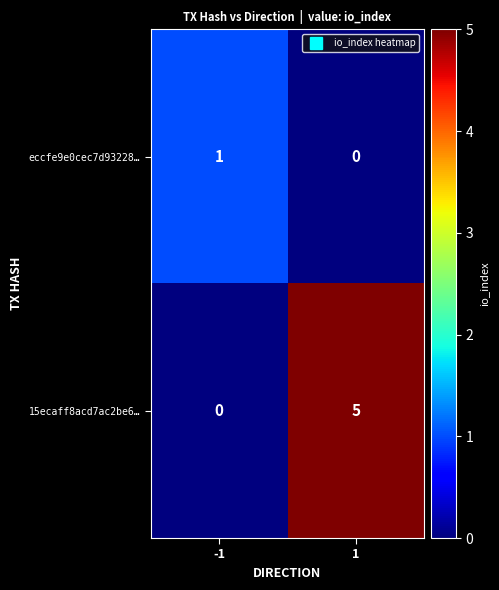

Between -1 and 1, which series saw the biggest shift?

15ecaff8acd7ac2be6…